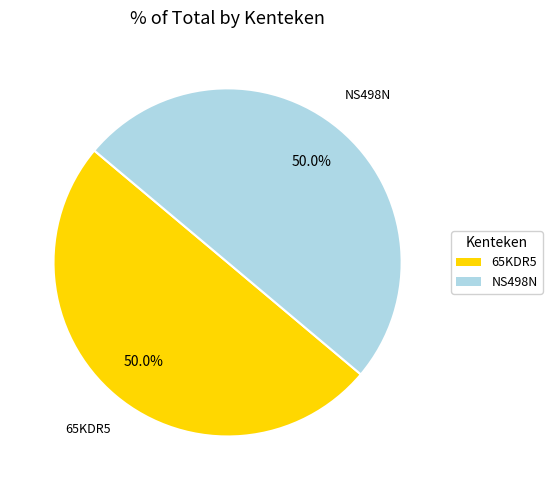

Do NS498N and 65KDR5 together represent more than half of the pie?

Yes